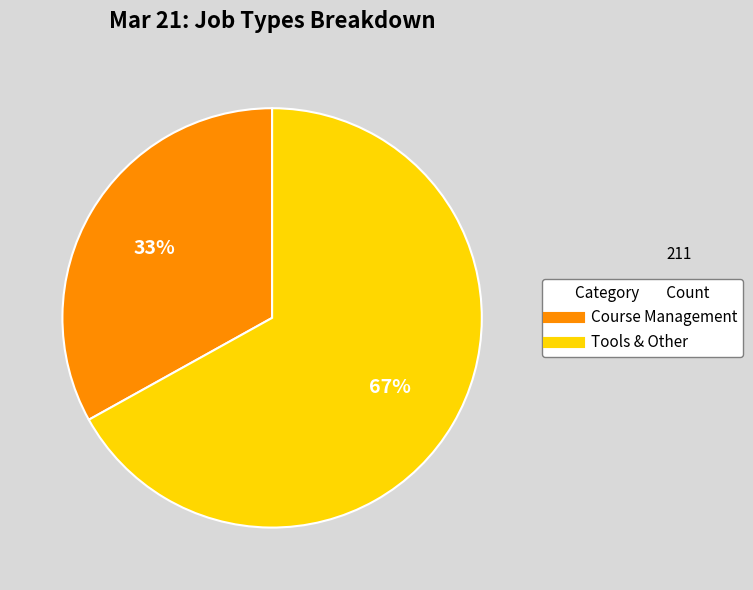

What percentage is the Tools & Other slice, to the nearest percent?

67%